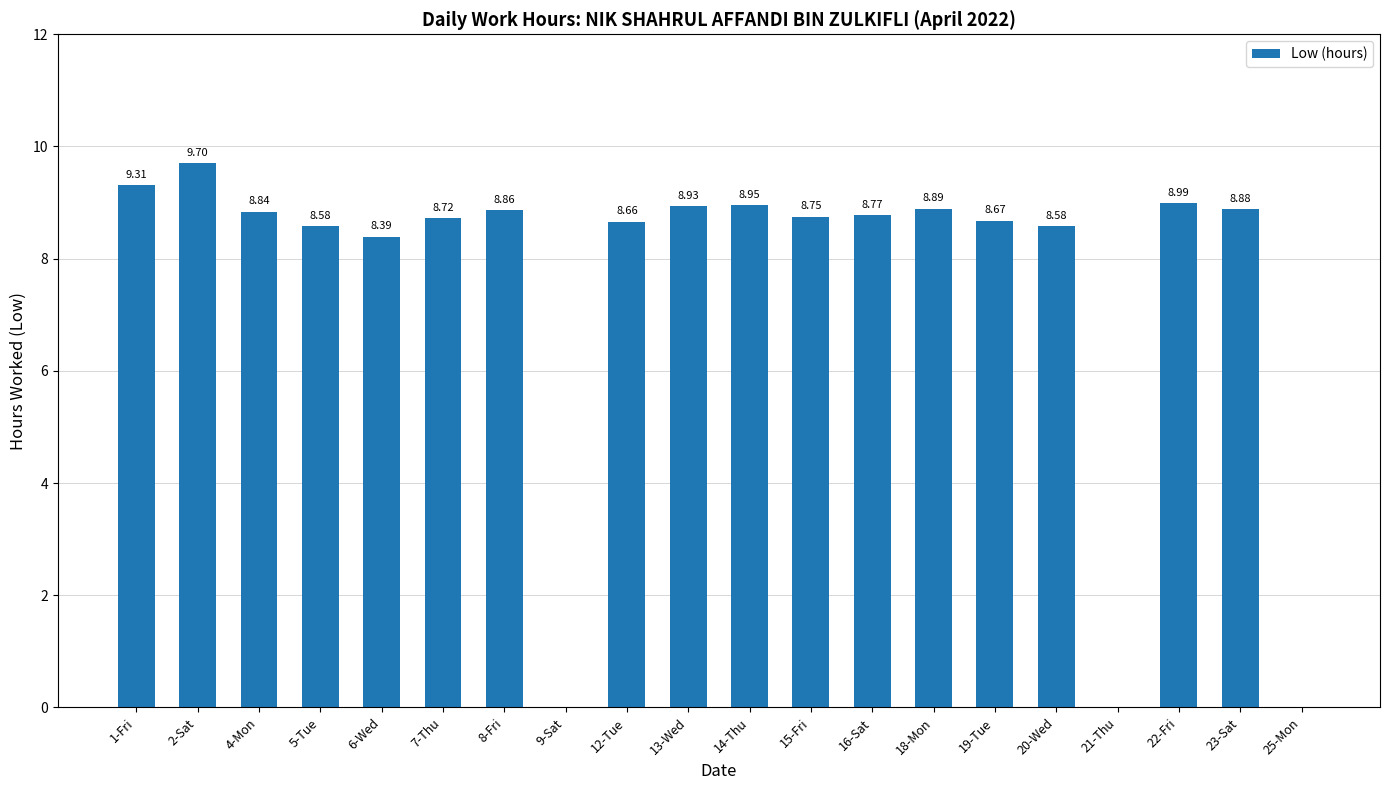

What is the sum of all values?

150.5